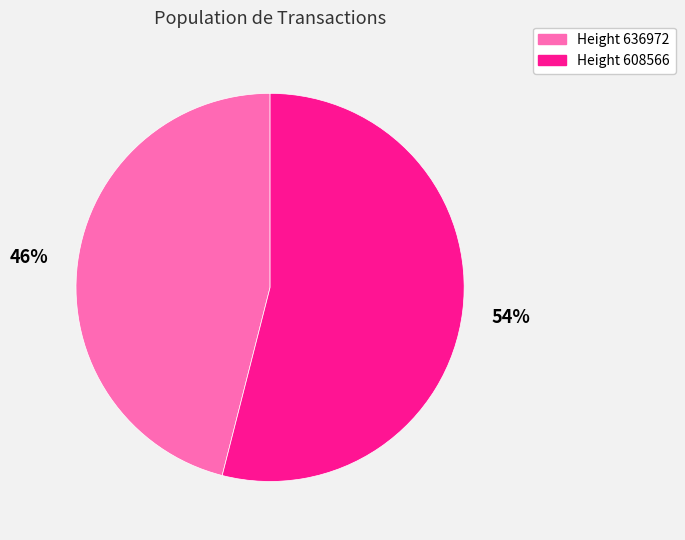

To the nearest percent, what percentage of the pie is Height 636972?

46%